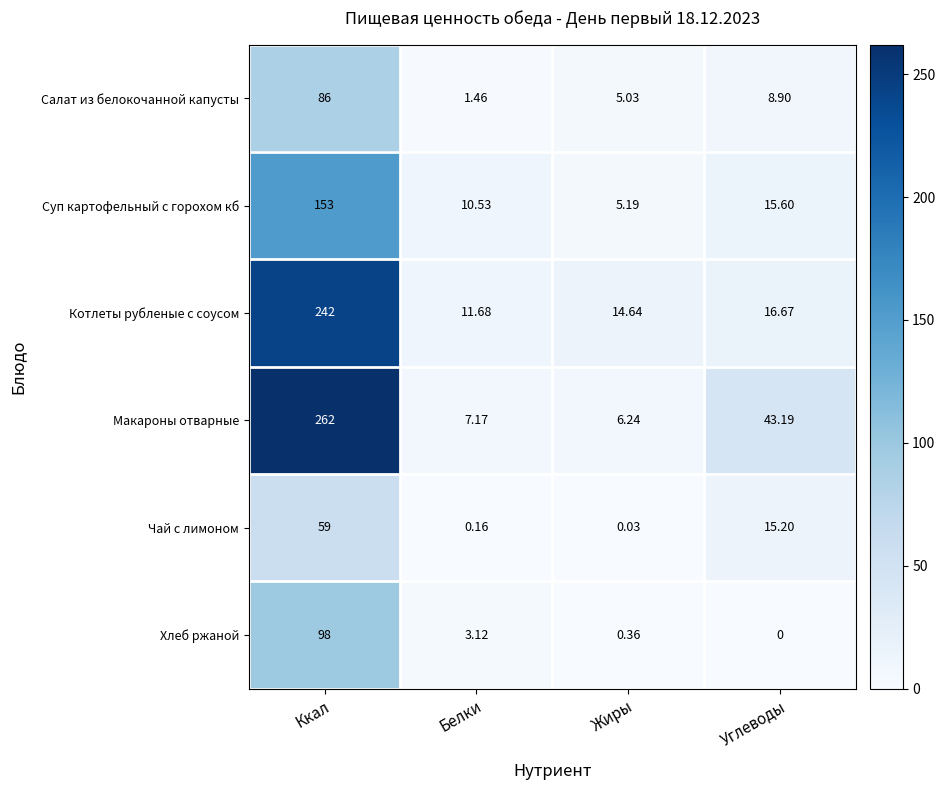

Which series changed the most between Ккал and Белки?

Макароны отварные